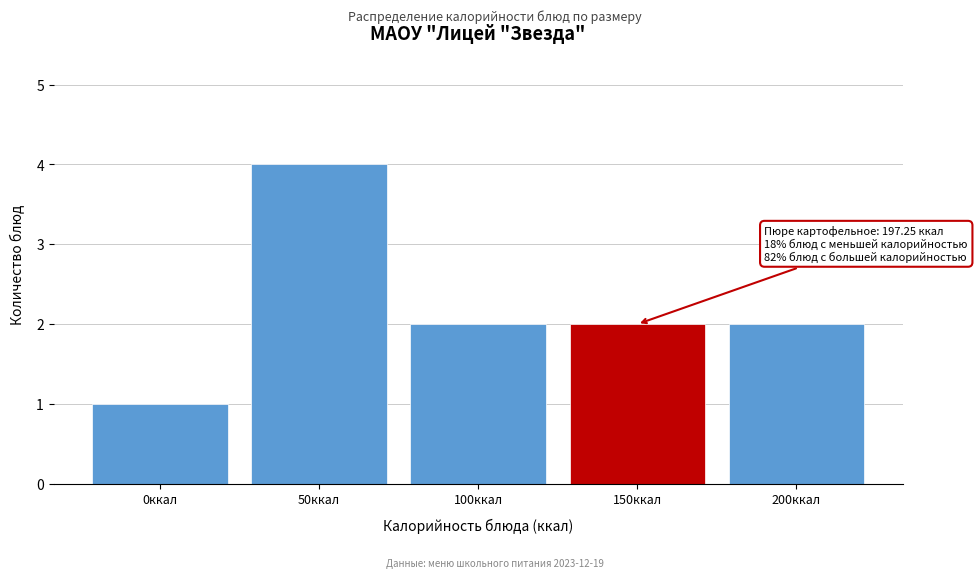

Reading left to right, extract all data points from this chart.

0ккал=1	50ккал=4	100ккал=2	150ккал=2	200ккал=2